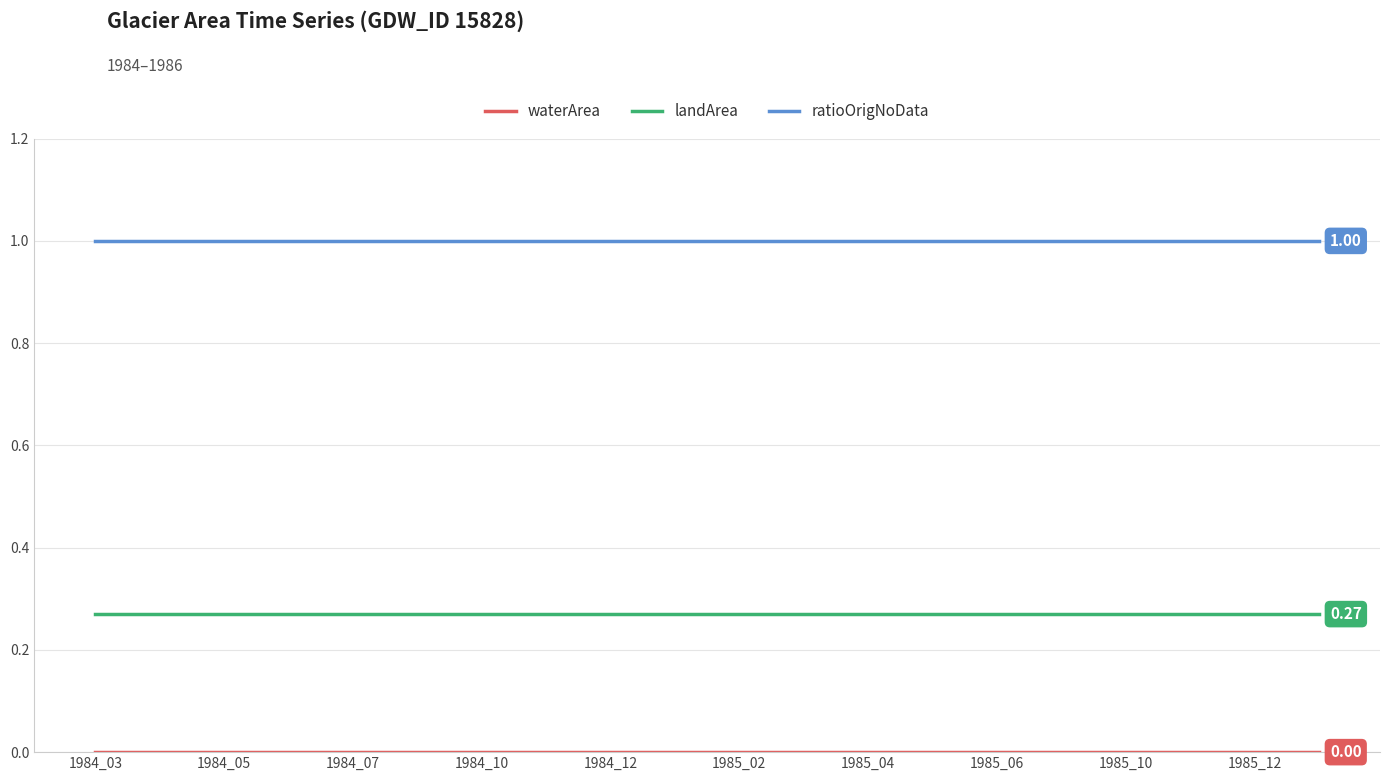

Which series has the largest total across all categories?

ratioOrigNoData